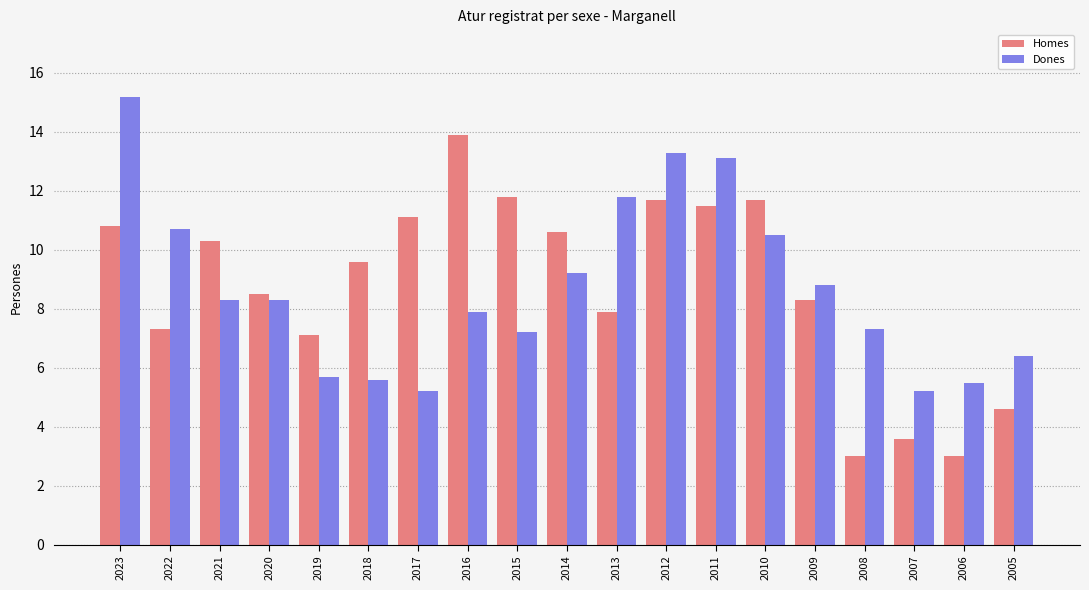

Is the value of Dones at 2020 greater than the value of Homes at 2023?

No